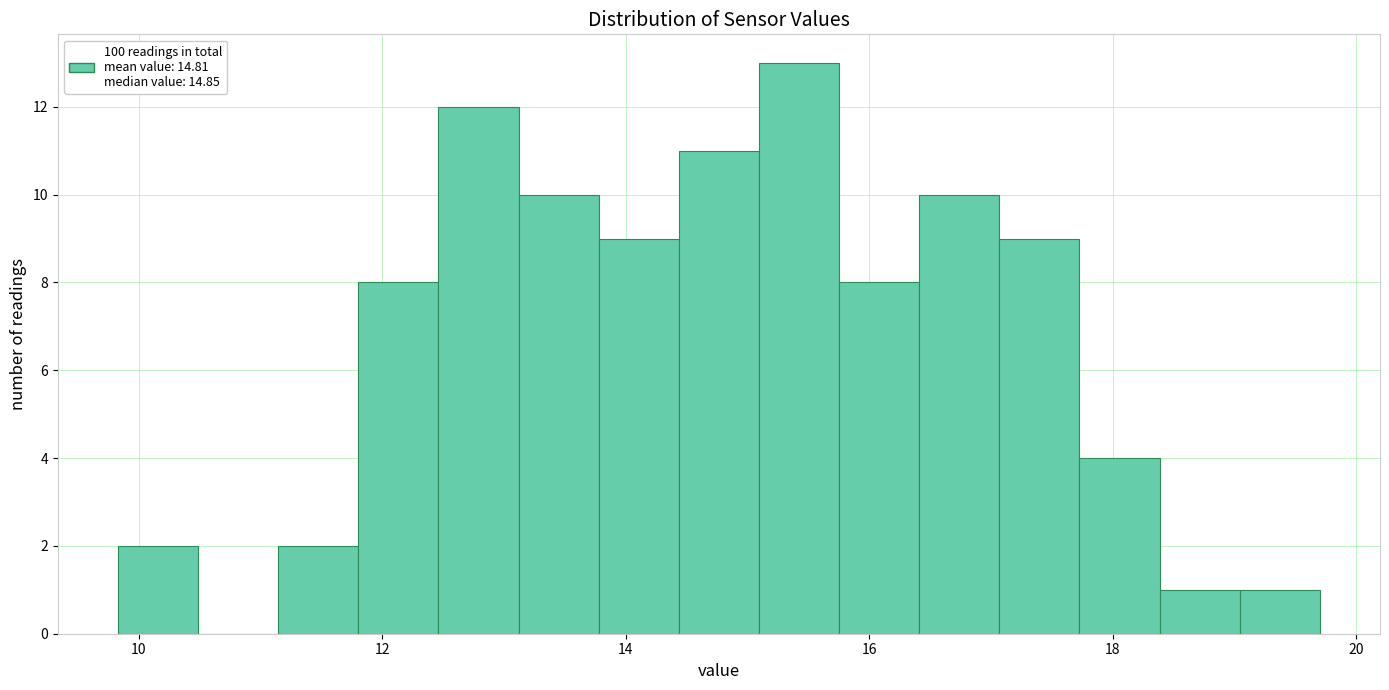

Read against the x-axis, roughly where is the centre of the tallest bar?

15.4